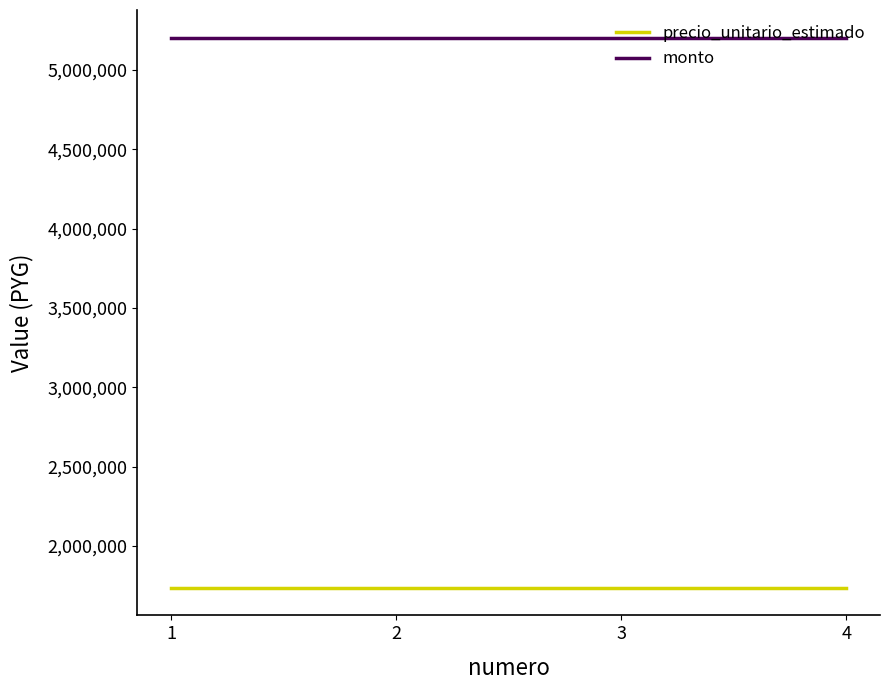

The monto series shows 5205000 at 4. True or false?

True